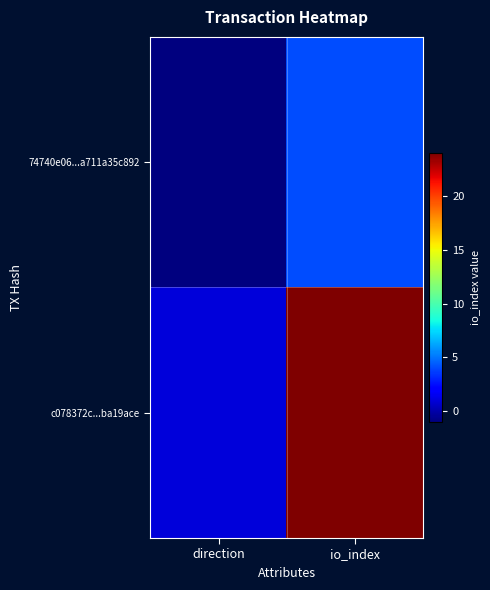

Which series has the widest spread of values?

c078372c...ba19ace